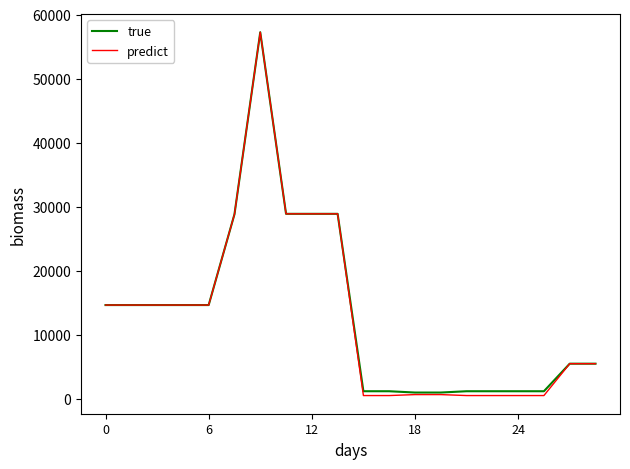

How many categories are shown in the chart?

20